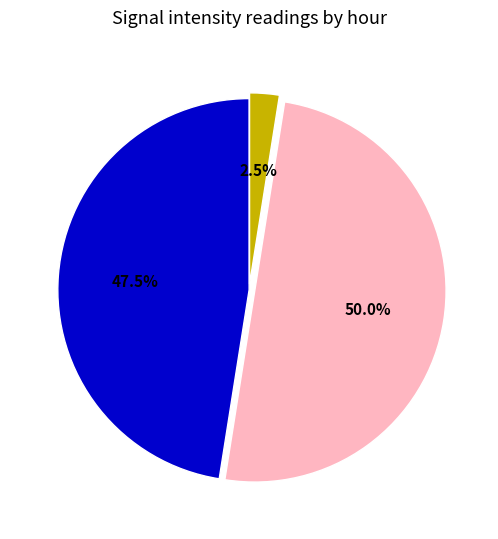

Is there a majority slice in this chart?

No